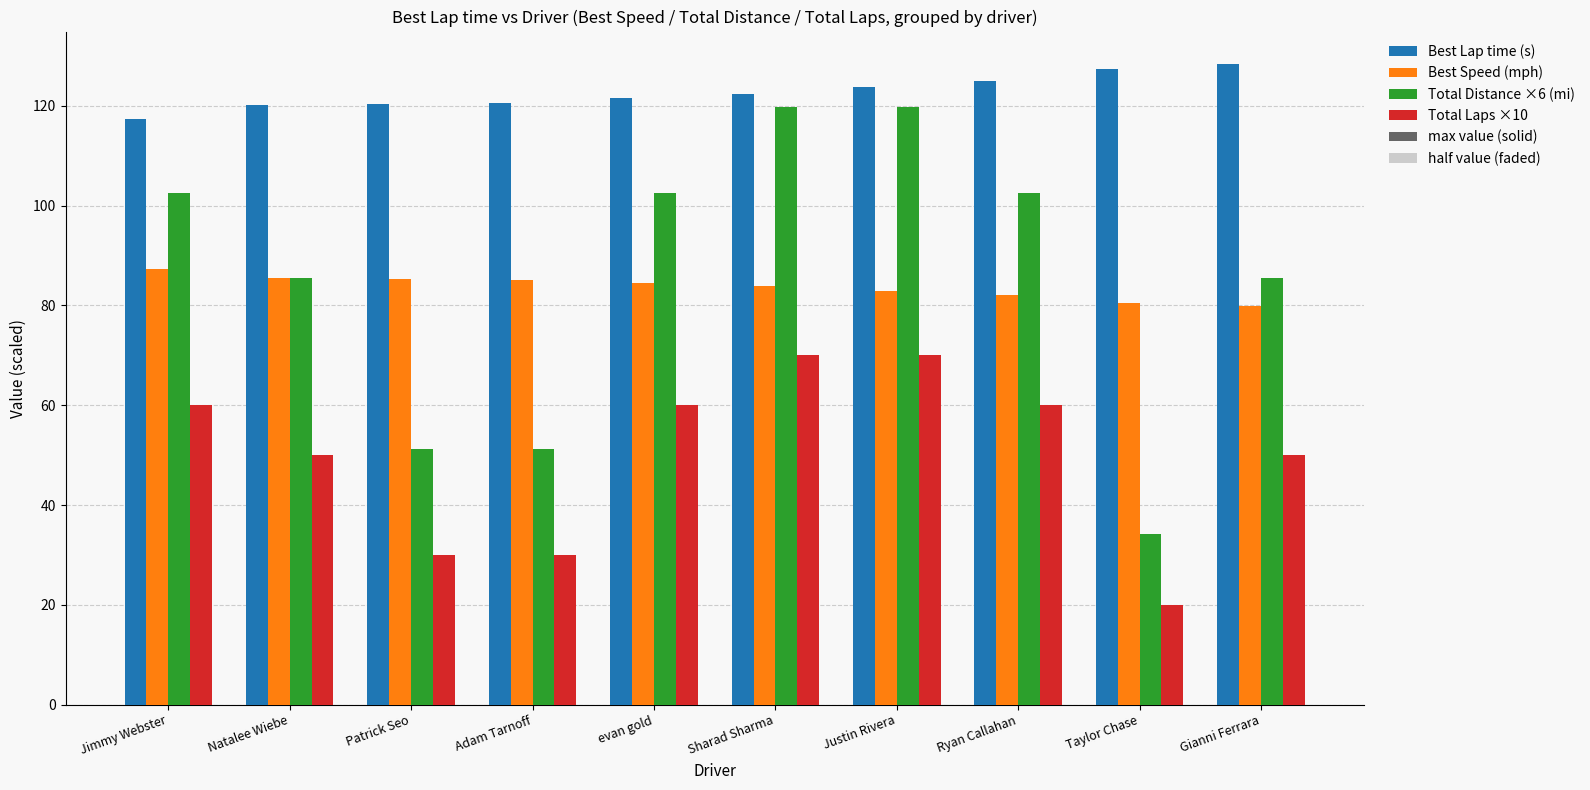

True or false: Total Laps ×10 has a value of 50.0 at Natalee Wiebe.

True